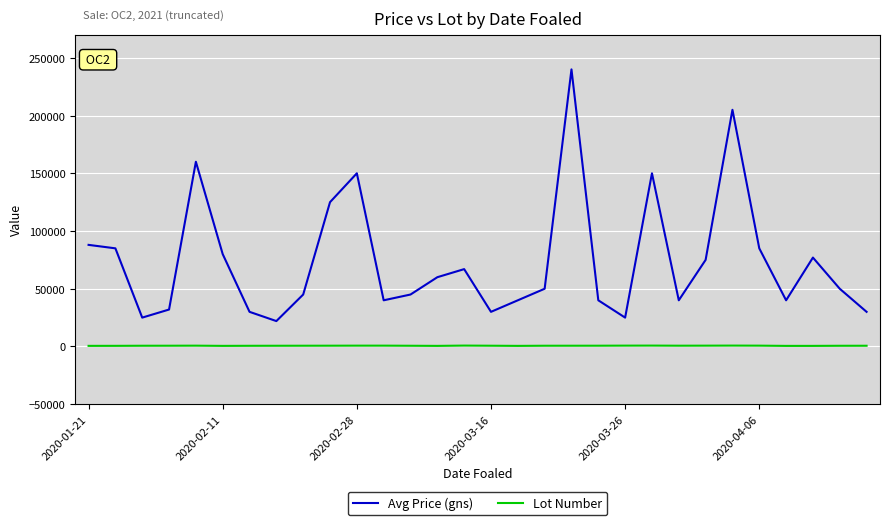

True or false: Lot Number and Avg Price (gns) cross at least once.

False